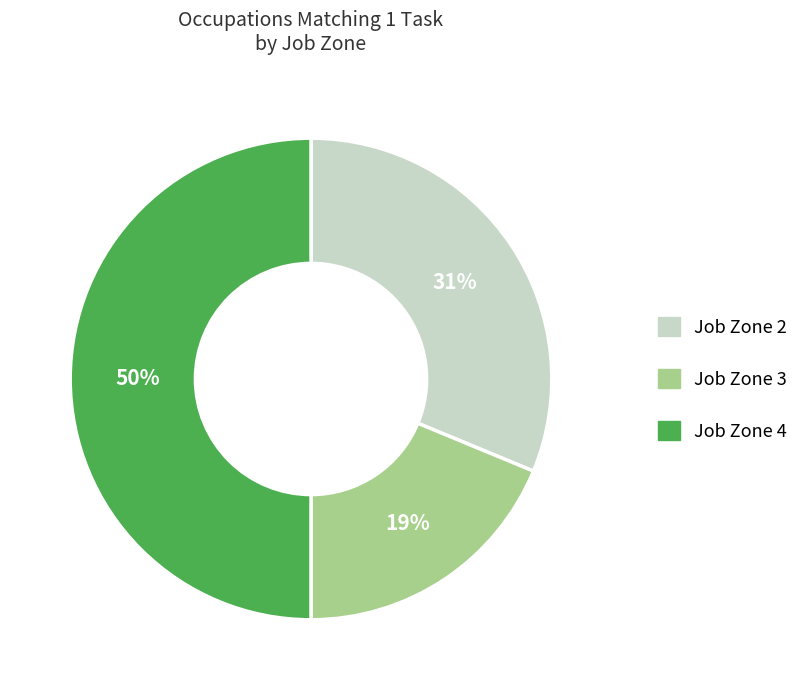

To the nearest percent, what is the difference between the largest and smallest slice percentages?

31%